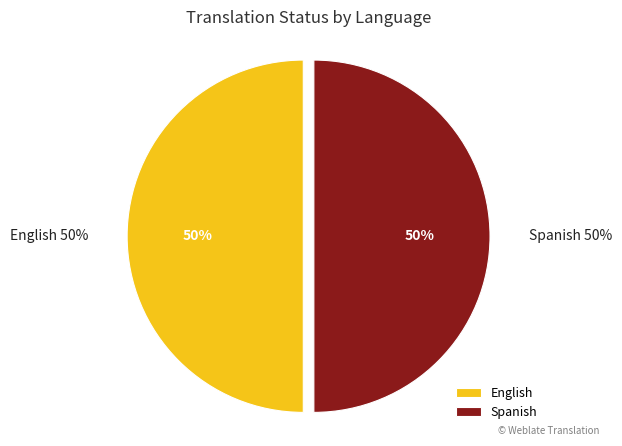

Is Spanish the majority of the pie?

No